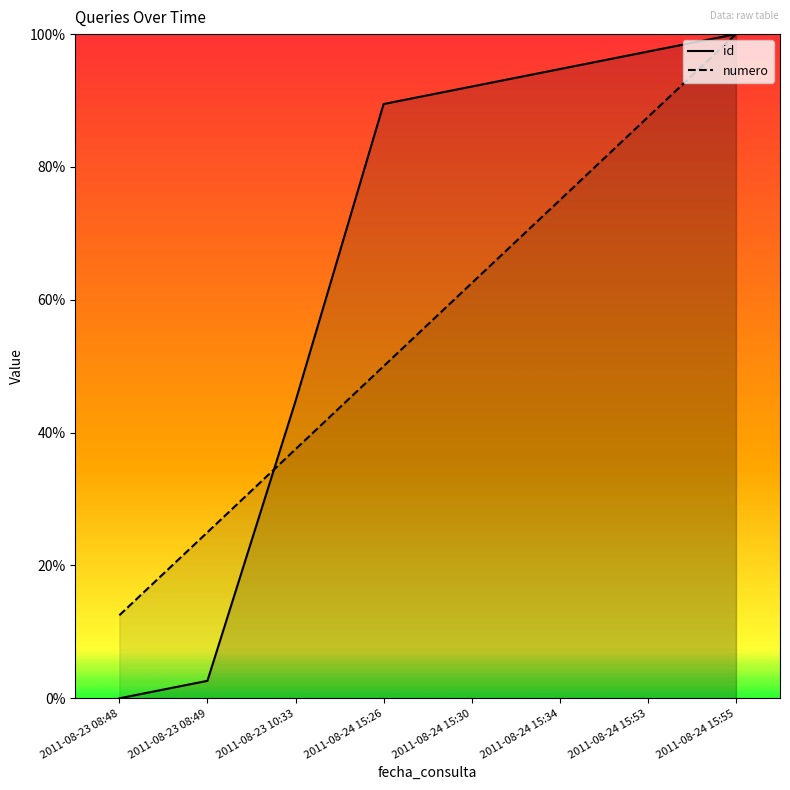

List the series in order of their overall mean, highest first.

id, numero